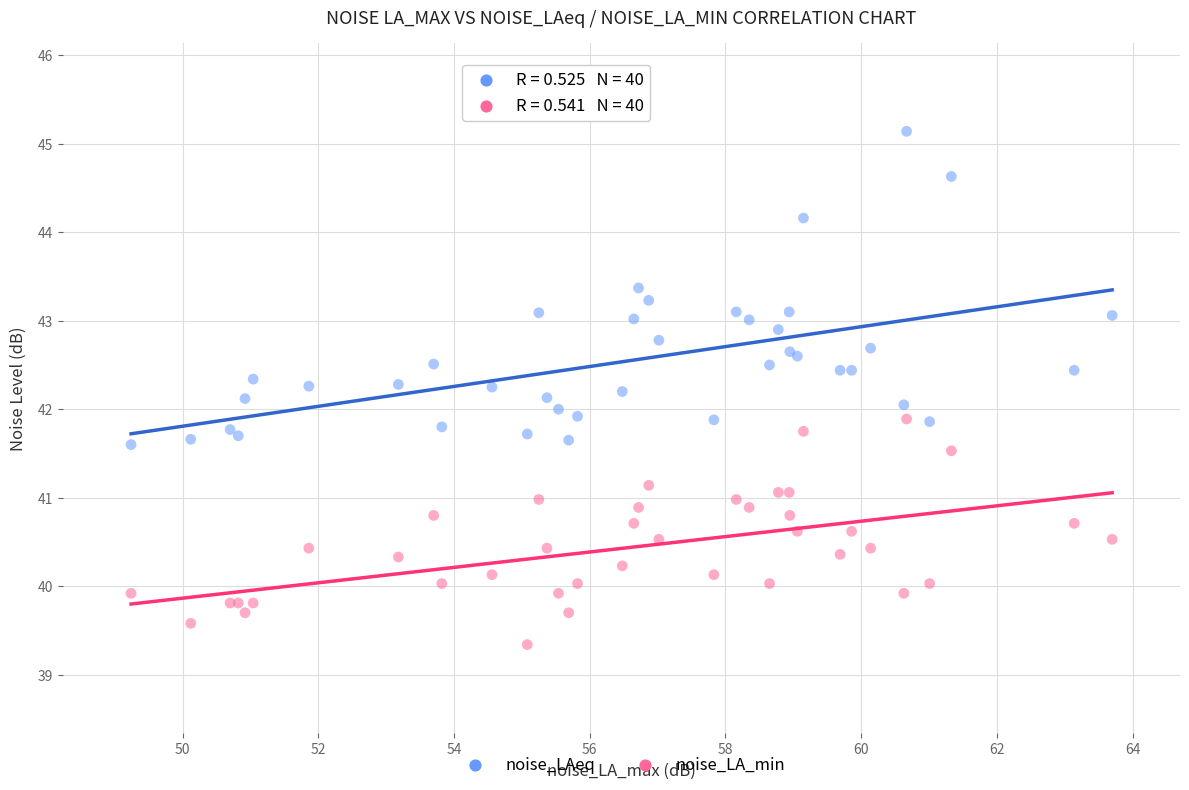

Which series reaches the maximum Y coordinate?

noise_LAeq